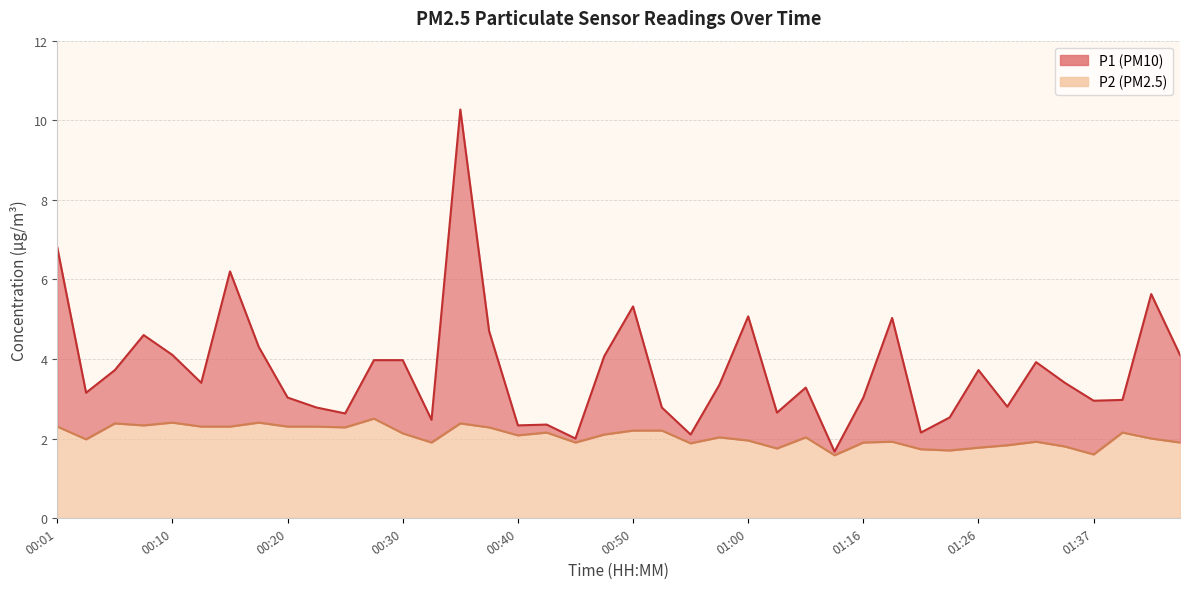

What is the lowest value of the P1 series?

1.7